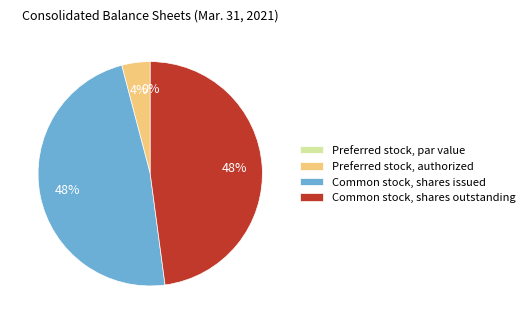

Count the number of slices in the pie.

4